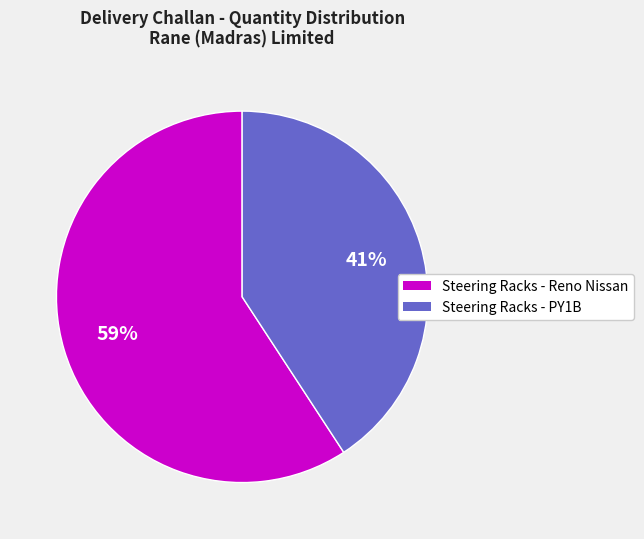

To the nearest percent, what is the average slice percentage?

50%